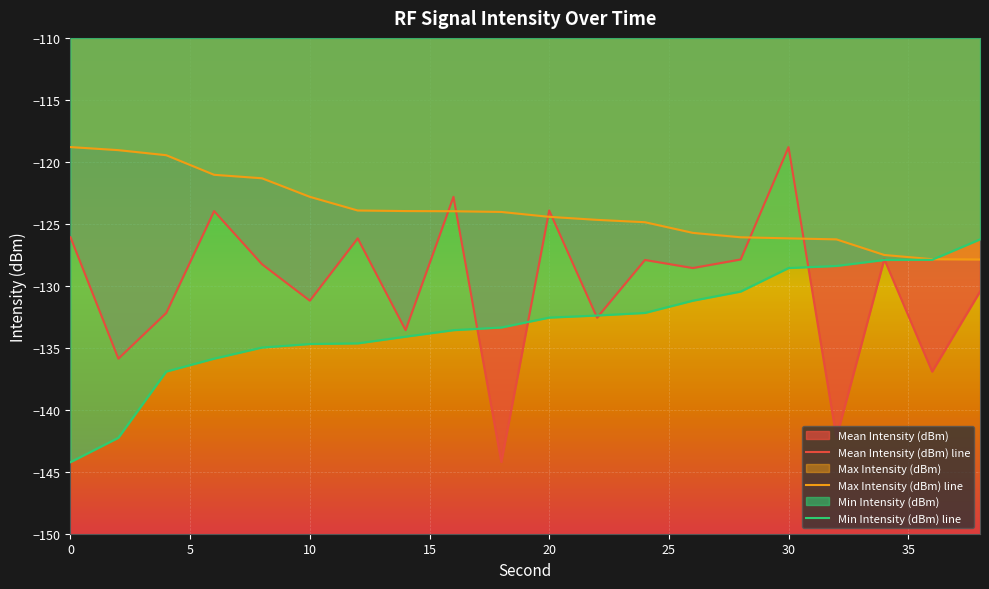

List the series in order of their overall mean, lowest first.

Min Intensity (dBm) line, Mean Intensity (dBm) line, Max Intensity (dBm) line